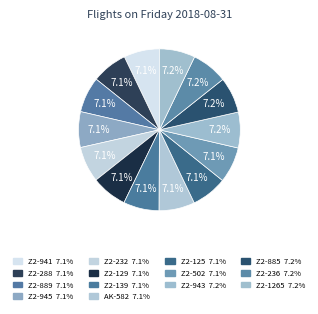

How many segments does this pie chart have?

14